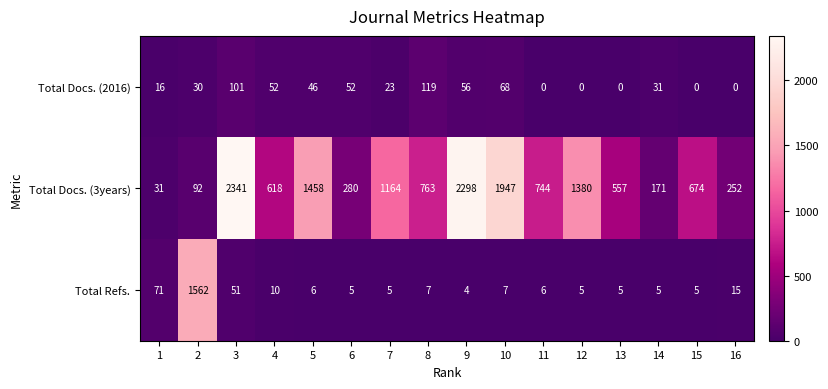

List the series in order of their peak value, highest first.

Total Docs. (3years), Total Refs., Total Docs. (2016)